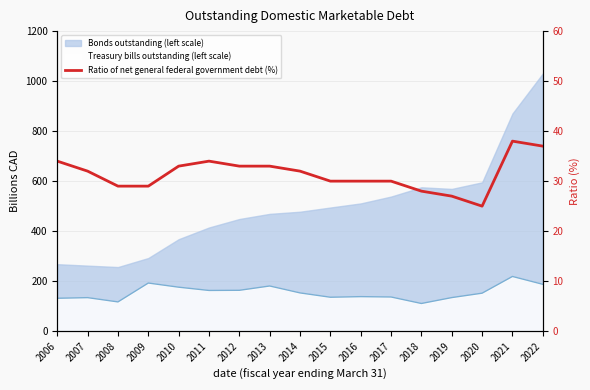

At which label is the value closest to 31?

2007